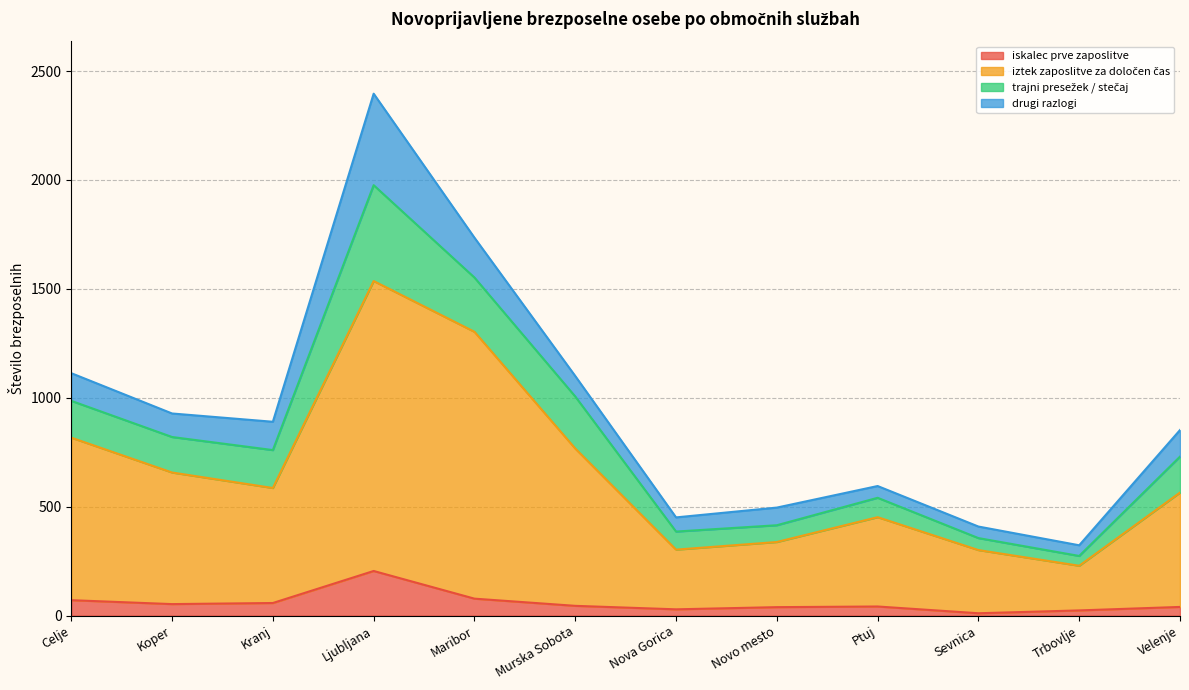

Is it true that iskalec prve zaposlitve equals 126 at Celje?

False